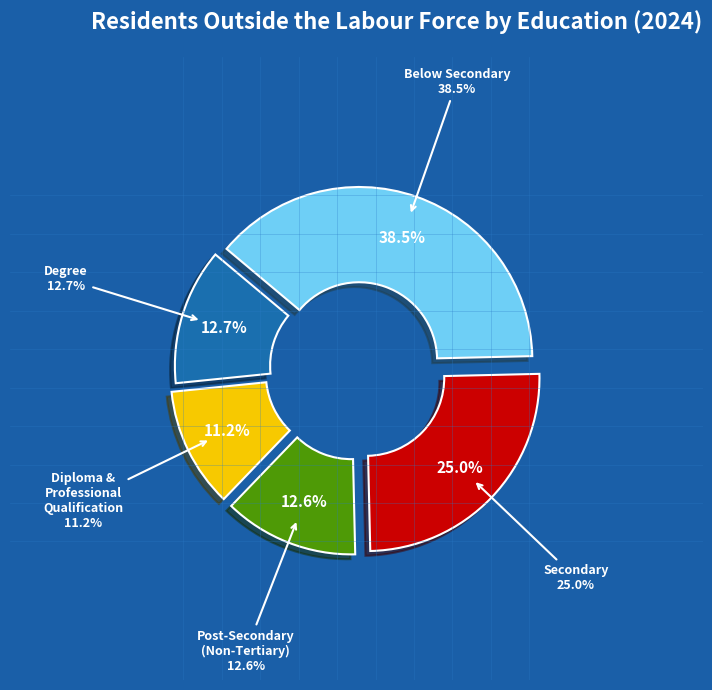

To the nearest percent, what percentage of the pie is Post-Secondary (Non-Tertiary)?

13%